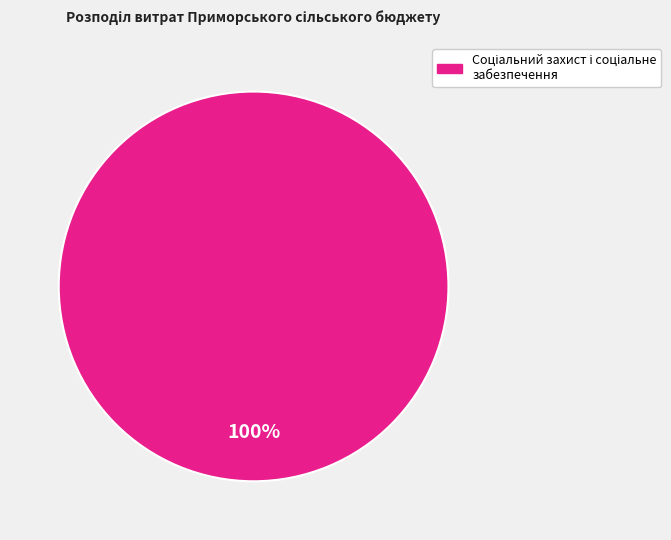

Does any single category account for the majority?

Yes